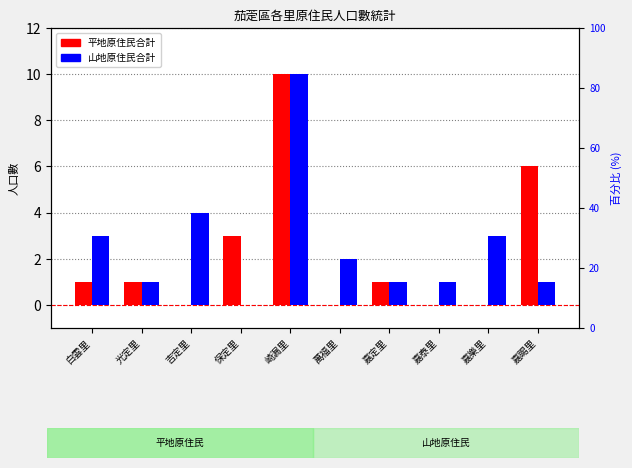

How many 山地原住民合計 values are between 1 and 3?

7